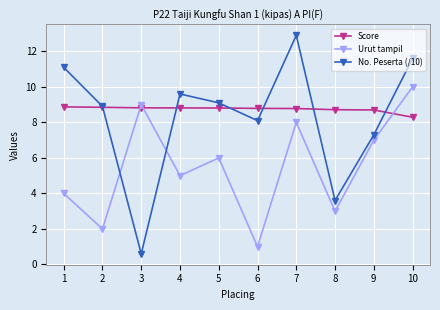

Does the chart display data point markers on the line(s)?

Yes